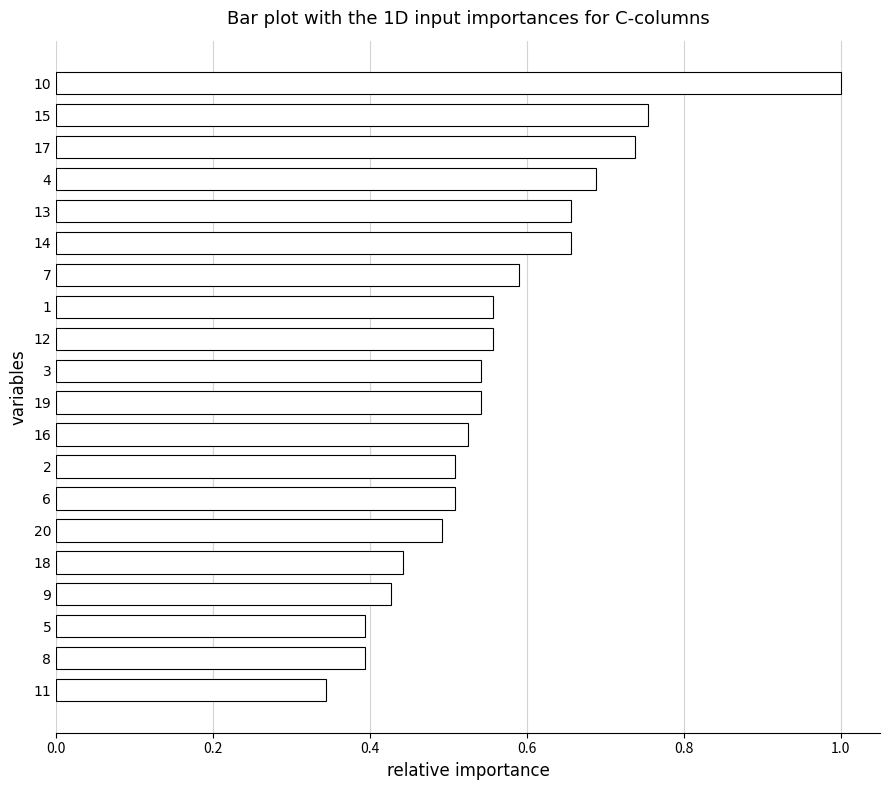

What is the sum of all values?

11.3